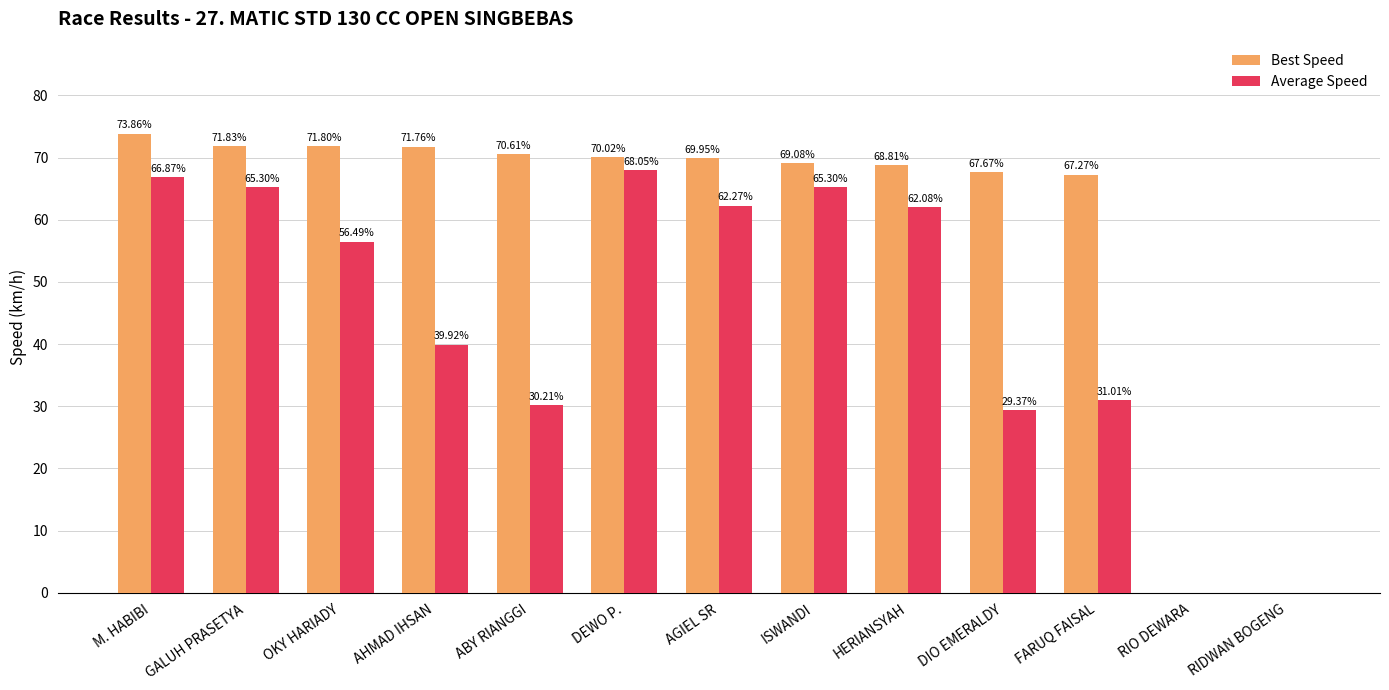

What value does the Best Speed series have at DIO EMERALDY?

67.7